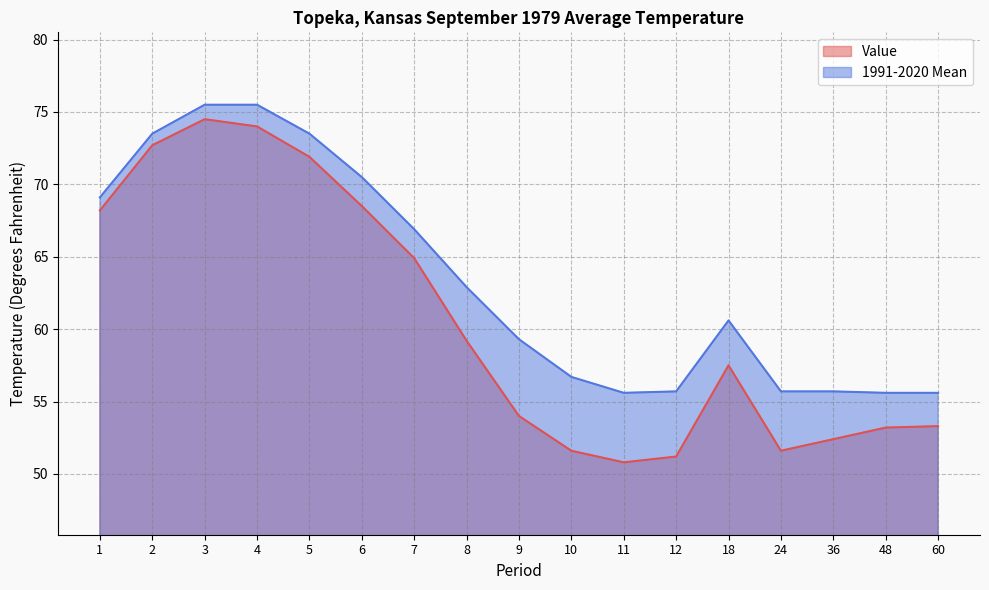

What are all the series names shown in the legend?

Value, 1991-2020 Mean